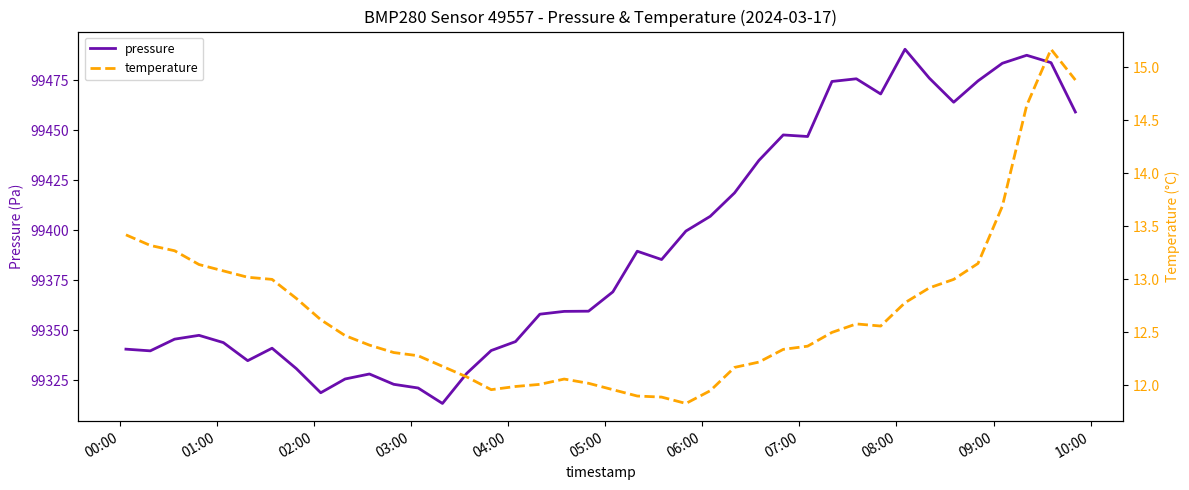

True or false: temperature and pressure intersect in this chart.

False